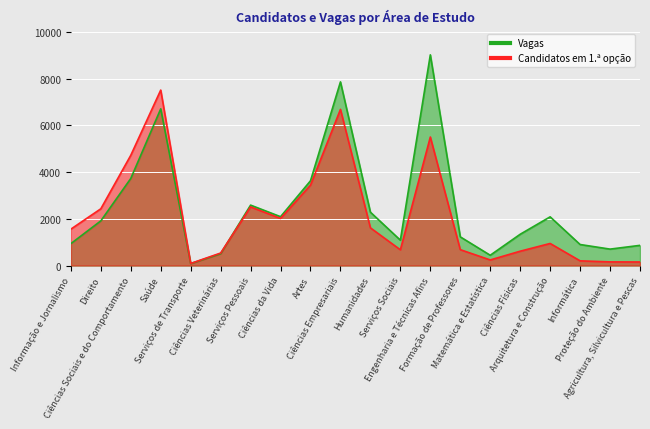

Is the value of Vagas at Ciências Físicas greater than the value of Candidatos em 1.ª opção at Ciências da Vida?

No